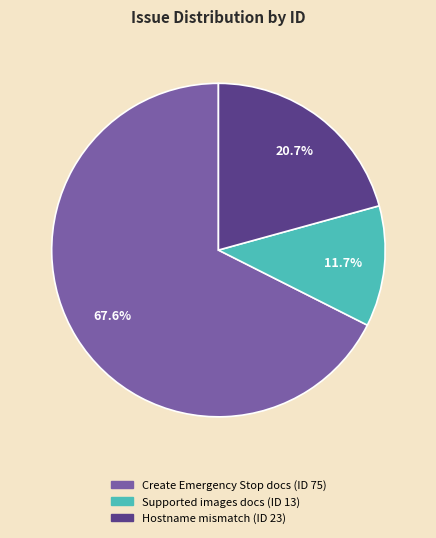

Which has a higher value, Supported images docs (ID 13) or Hostname mismatch (ID 23)?

Hostname mismatch (ID 23)